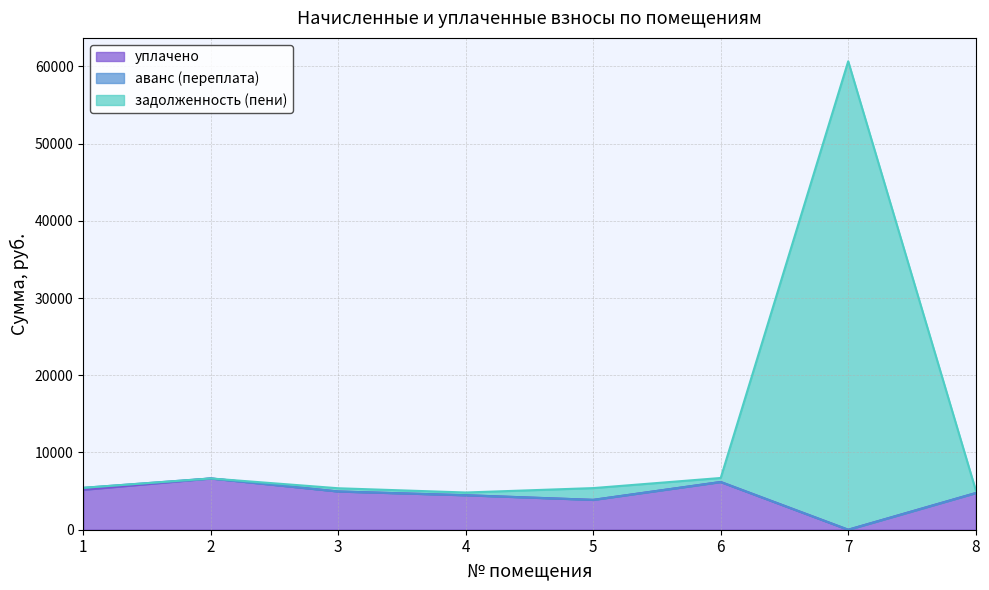

Is it true that задолженность (пени) equals 6700.2 at 6?

True